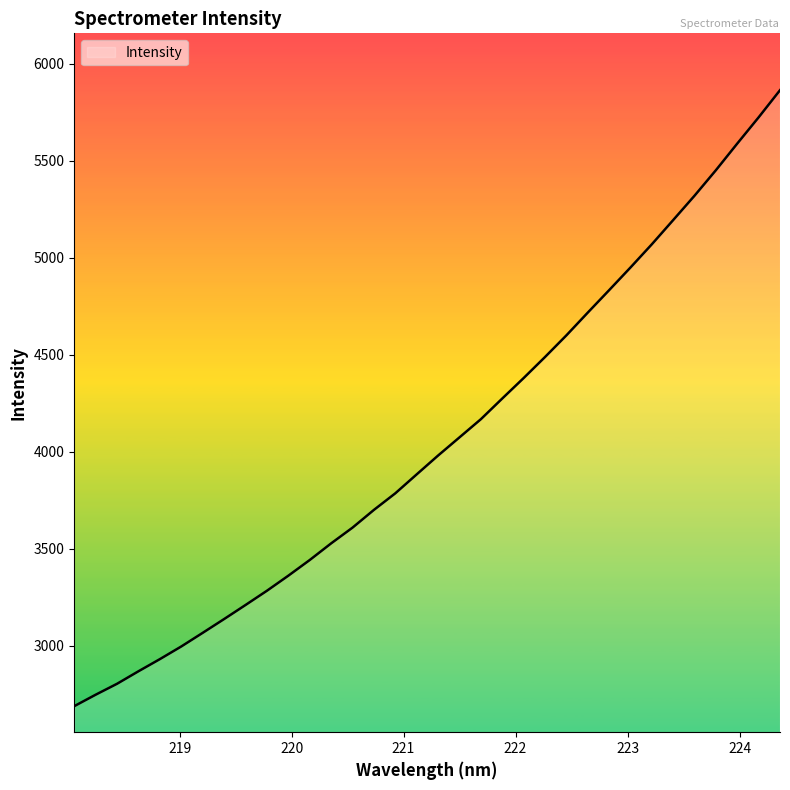

How many series are shown in this chart?

1